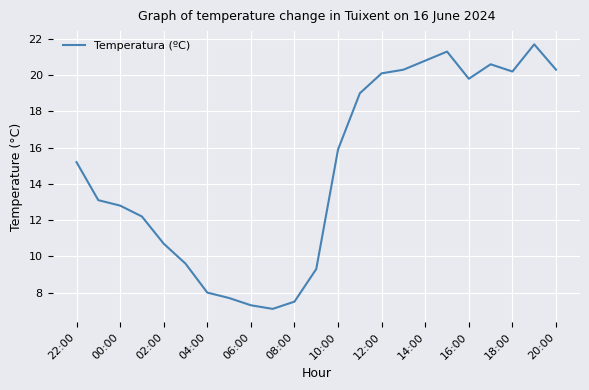

What is the smallest value displayed?

7.1